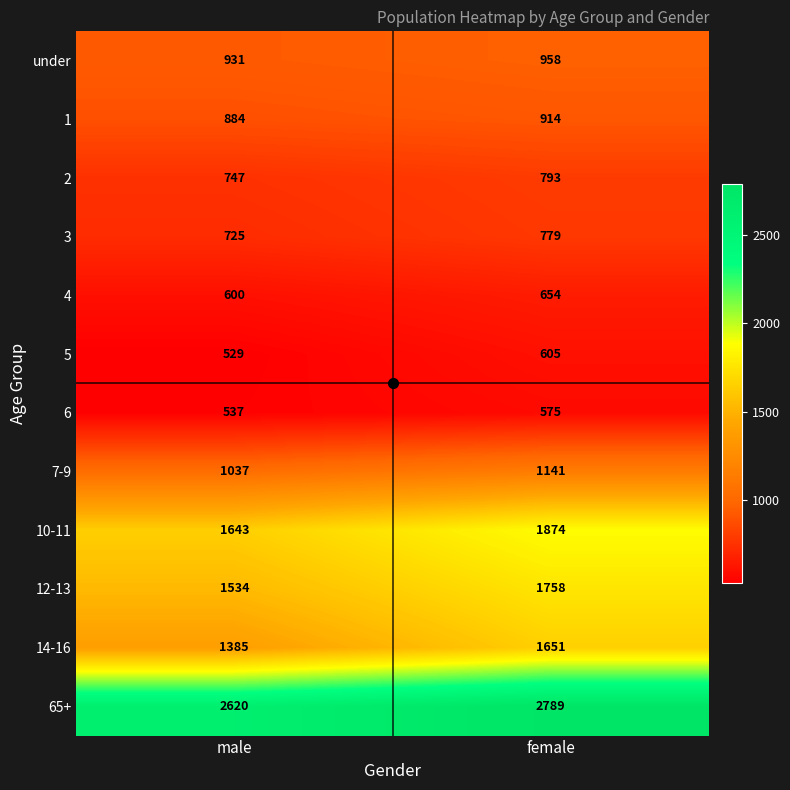

List the labels in order of under value, largest first.

female, male